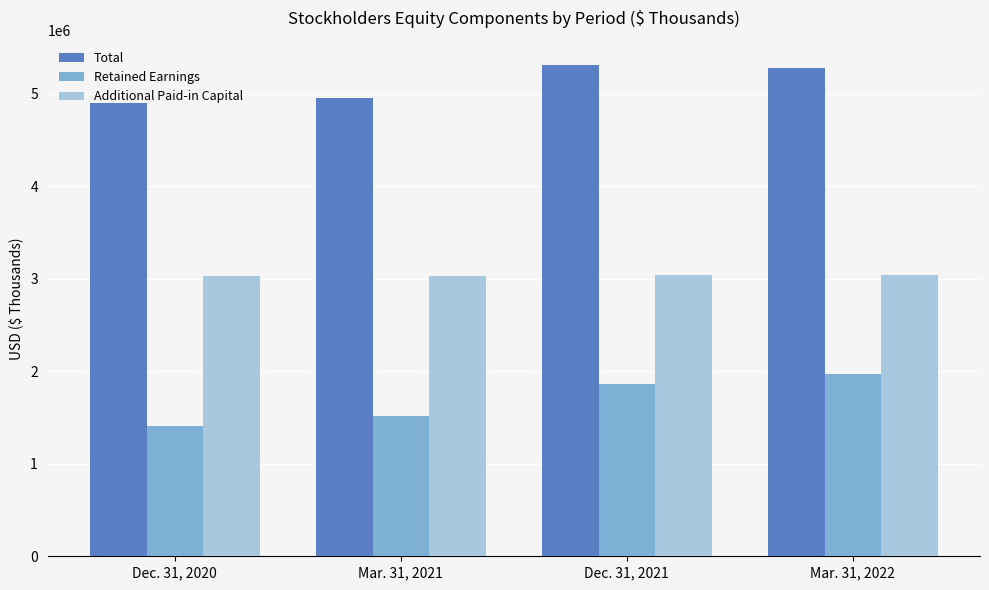

What is the spread (max minus min) of values at Mar. 31, 2022?

3308264